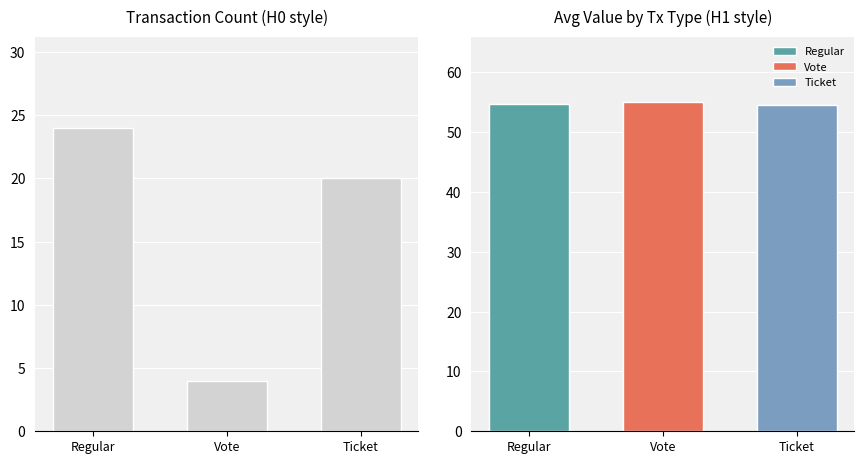

True or false: the data shows 36 at Regular.

False